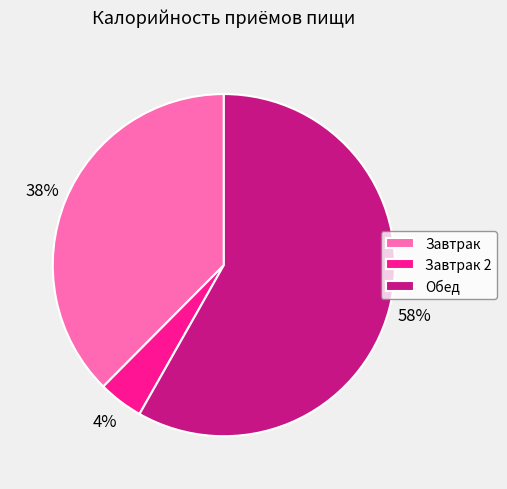

Do Обед and Завтрак 2 together represent more than half of the pie?

Yes